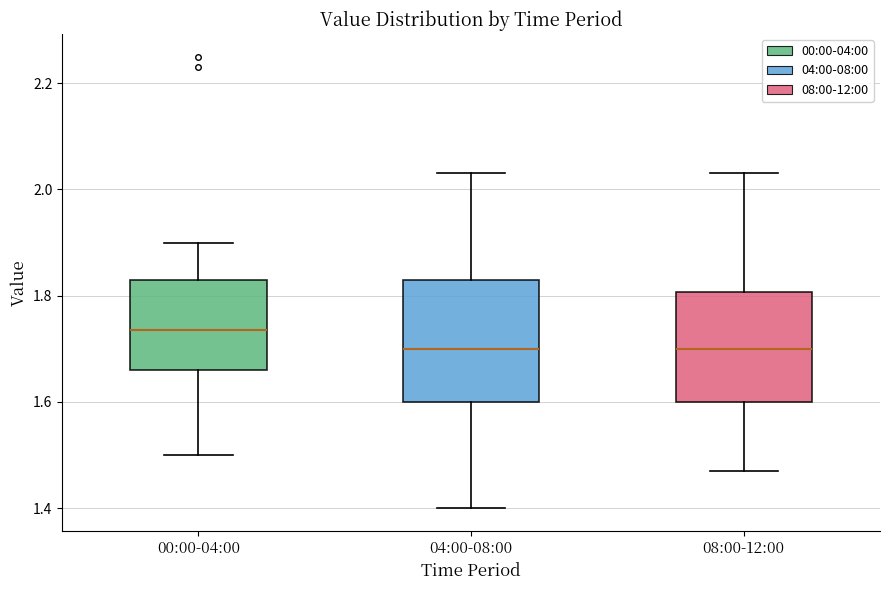

Which box's median line is the highest?

00:00-04:00